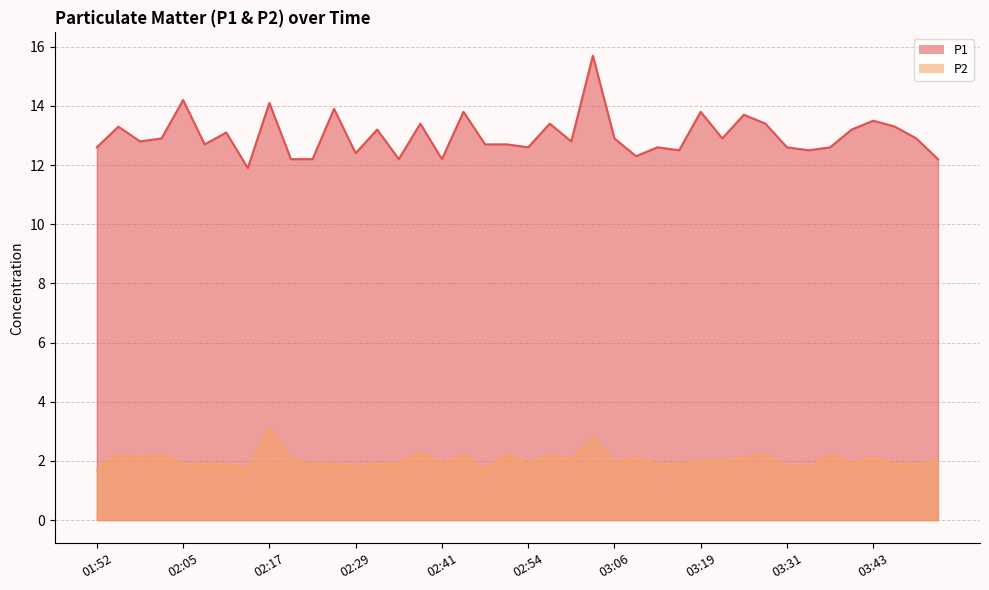

What are all the series names shown in the legend?

P1, P2